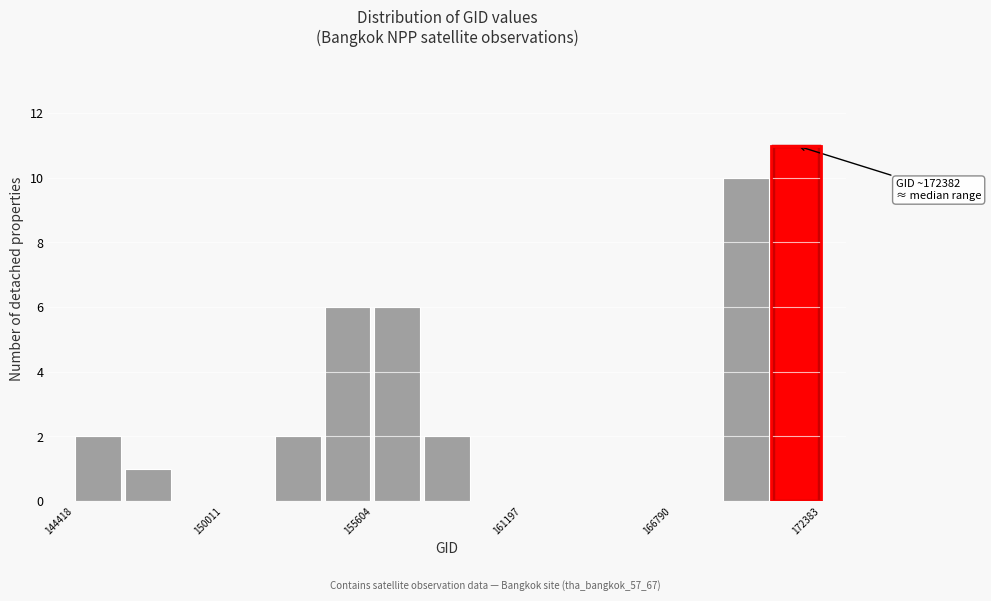

Around what value on the x-axis is the tallest bar? Give the approximate position of its centre, as read against the axis.

171000